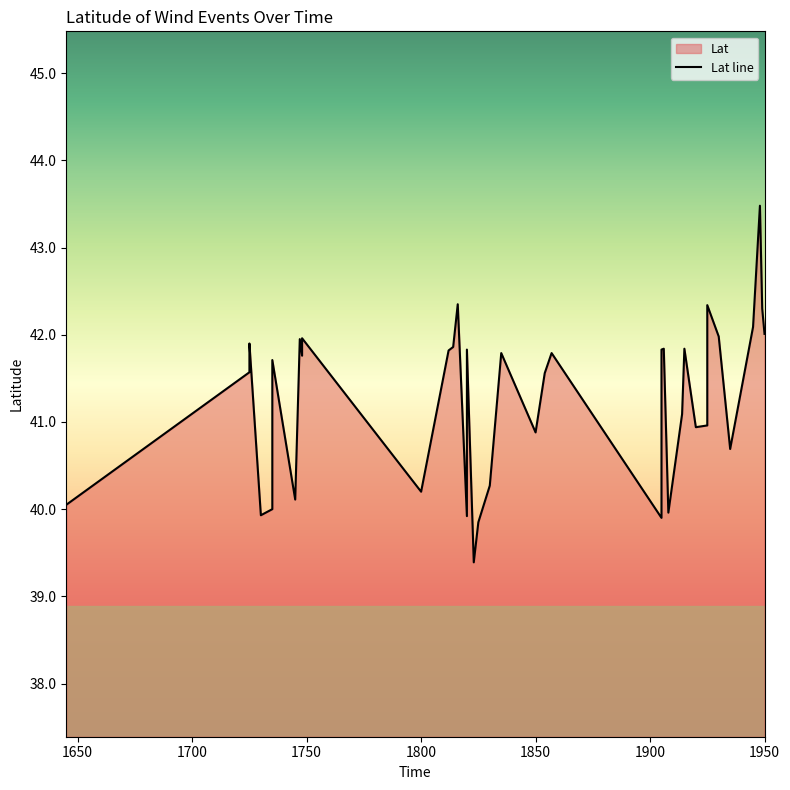

The chart shows a value of 41.1 at 1914. True or false?

True